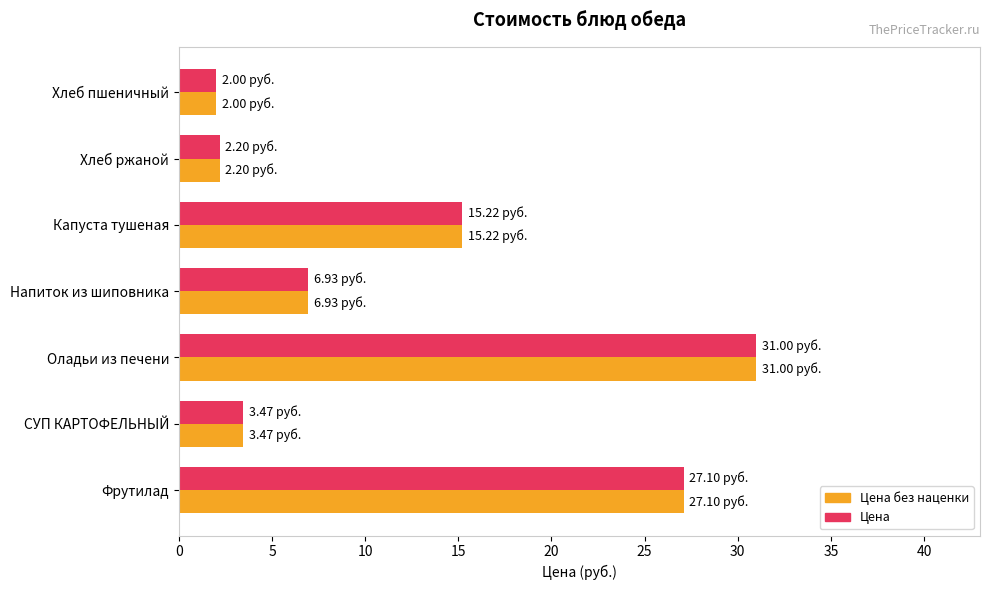

What is the total value across all series at Фрутилад?

54.2